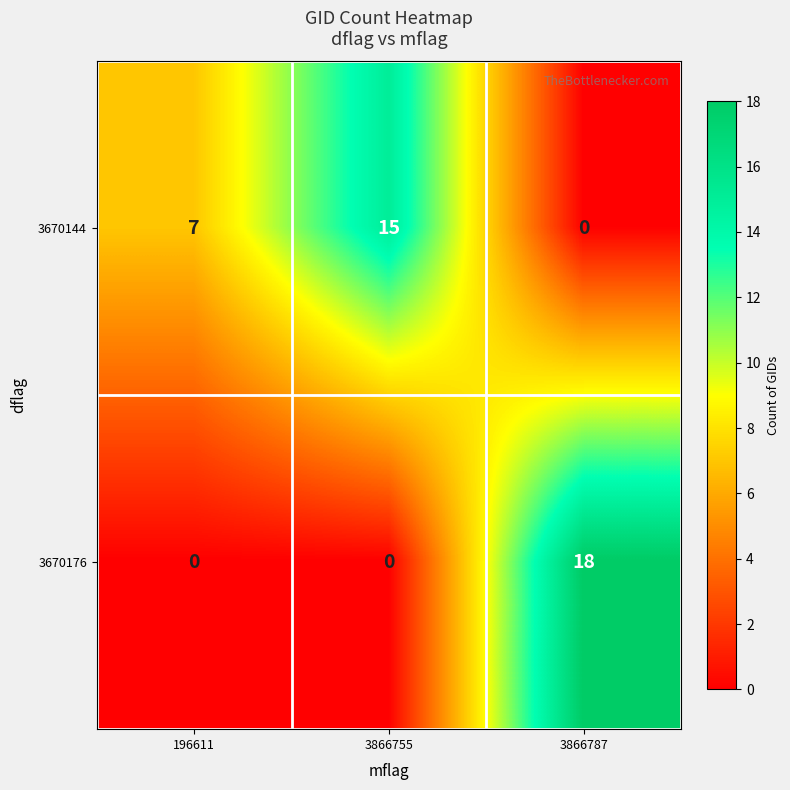

Rank the series at 3866755 from lowest to highest value.

3670176, 3670144